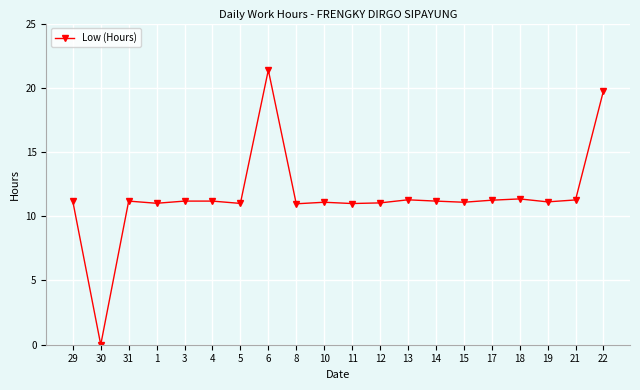

Is this an area chart (filled region under the line)?

No